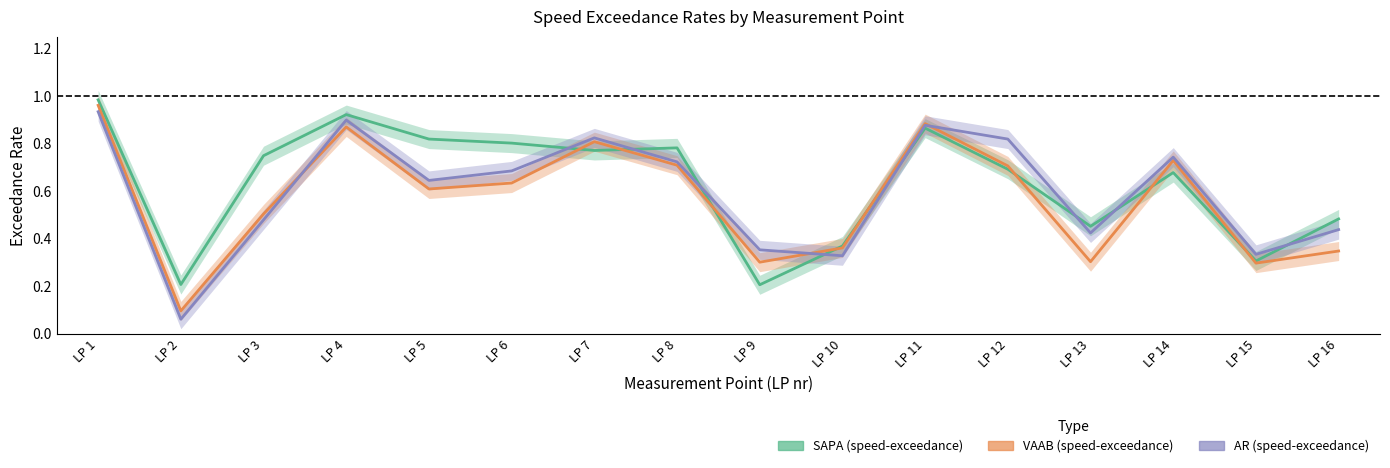

Which category has the highest value across all series?

LP 1